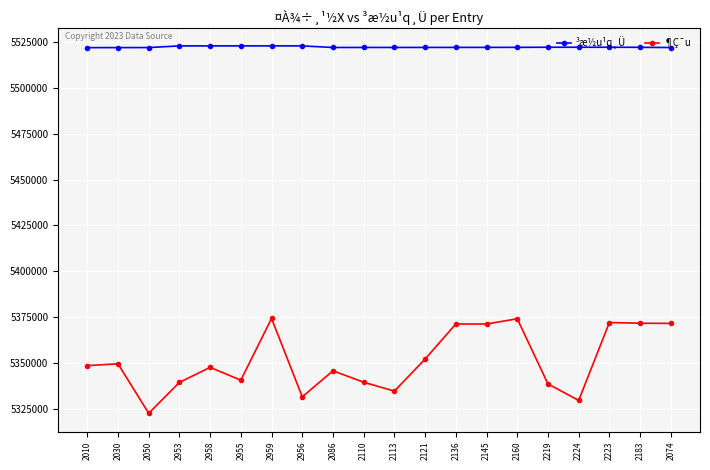

Which series has the widest spread of values?

¶Ç¯u